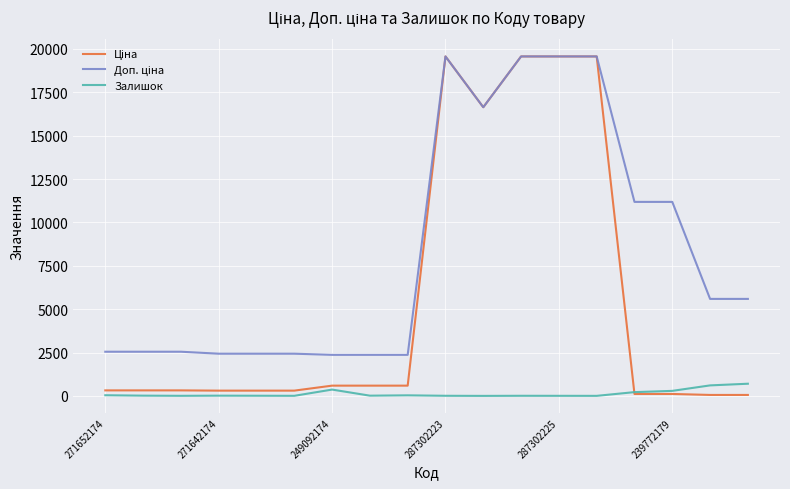

What is the maximum value for Залишок?

702.0